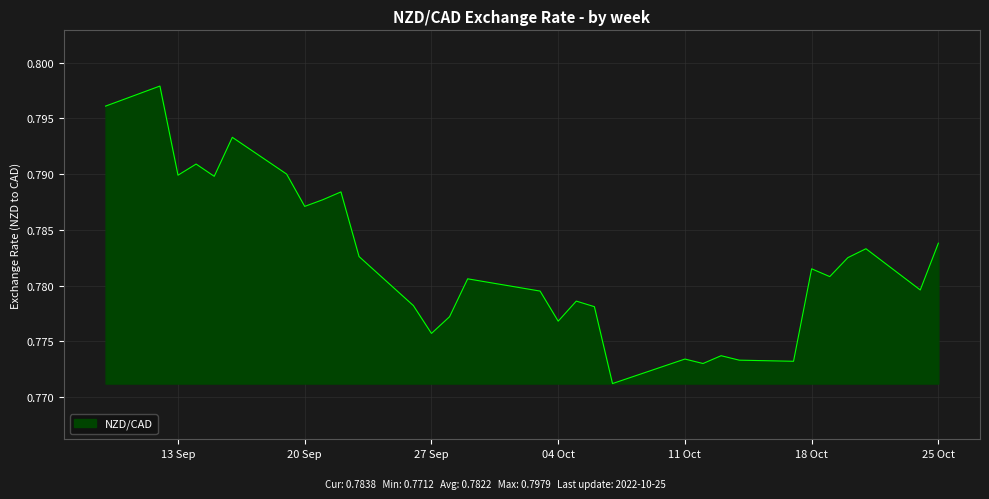

Is it true that the value at 11 Oct is 1.3?

False